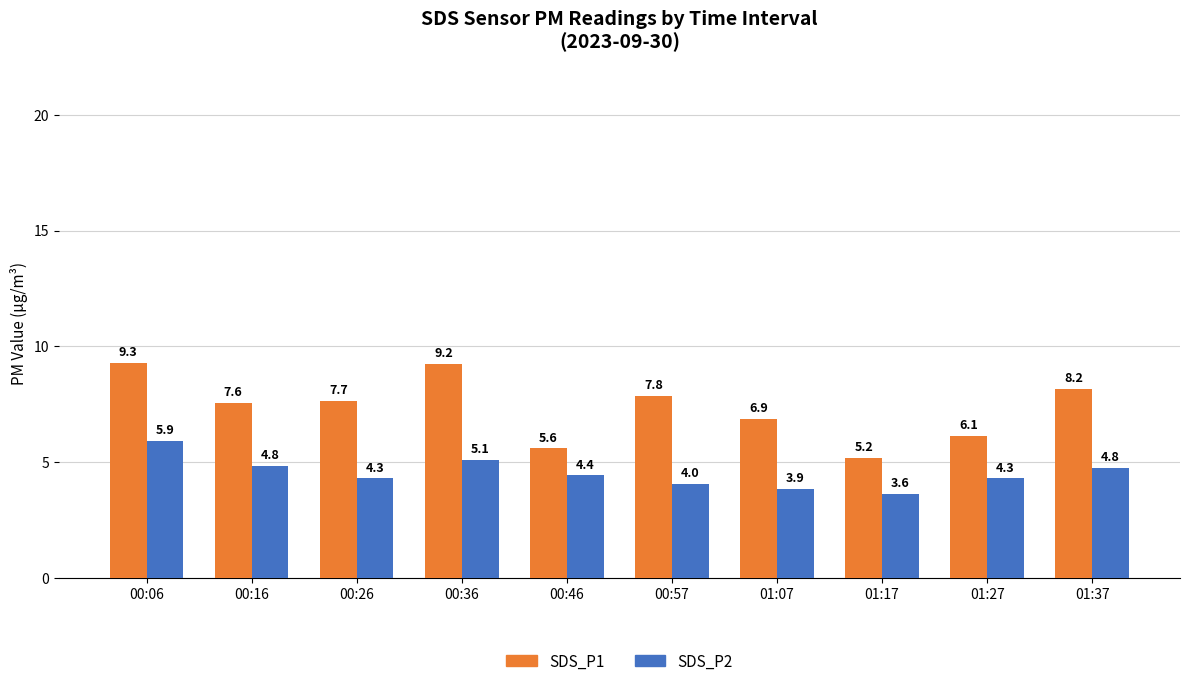

What is the sum of all SDS_P1 values?

73.6